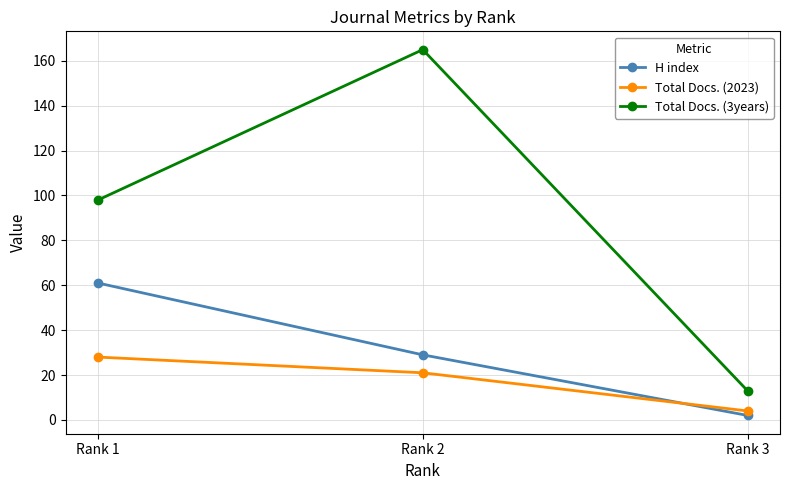

What is the difference between the maximum and minimum values in the H index series?

59